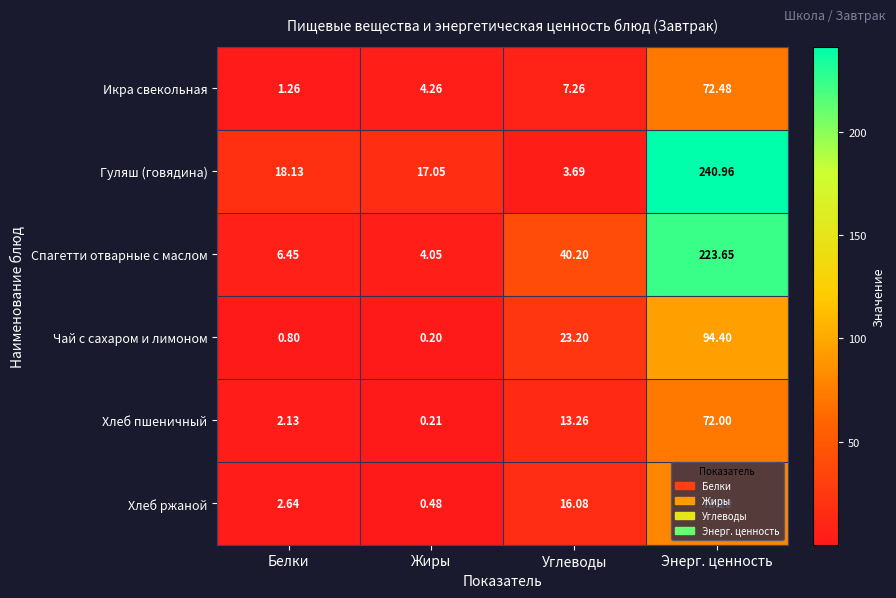

Which series has the largest total across all categories?

Гуляш (говядина)